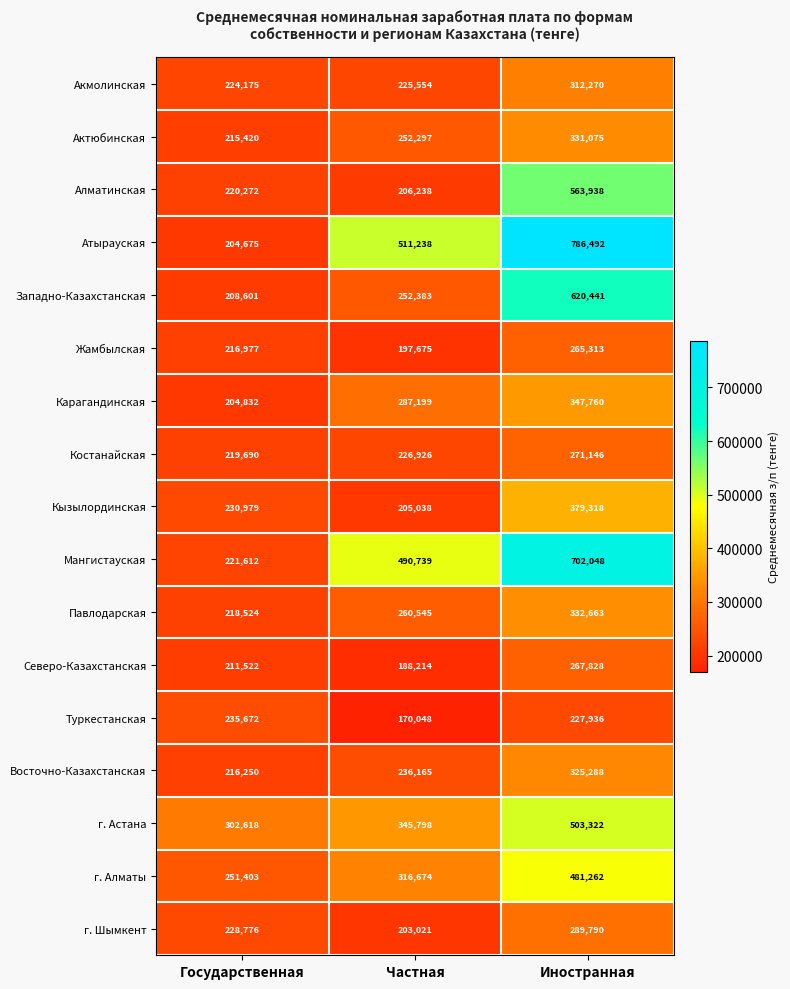

What is the minimum value for Восточно-Казахстанская?

216250